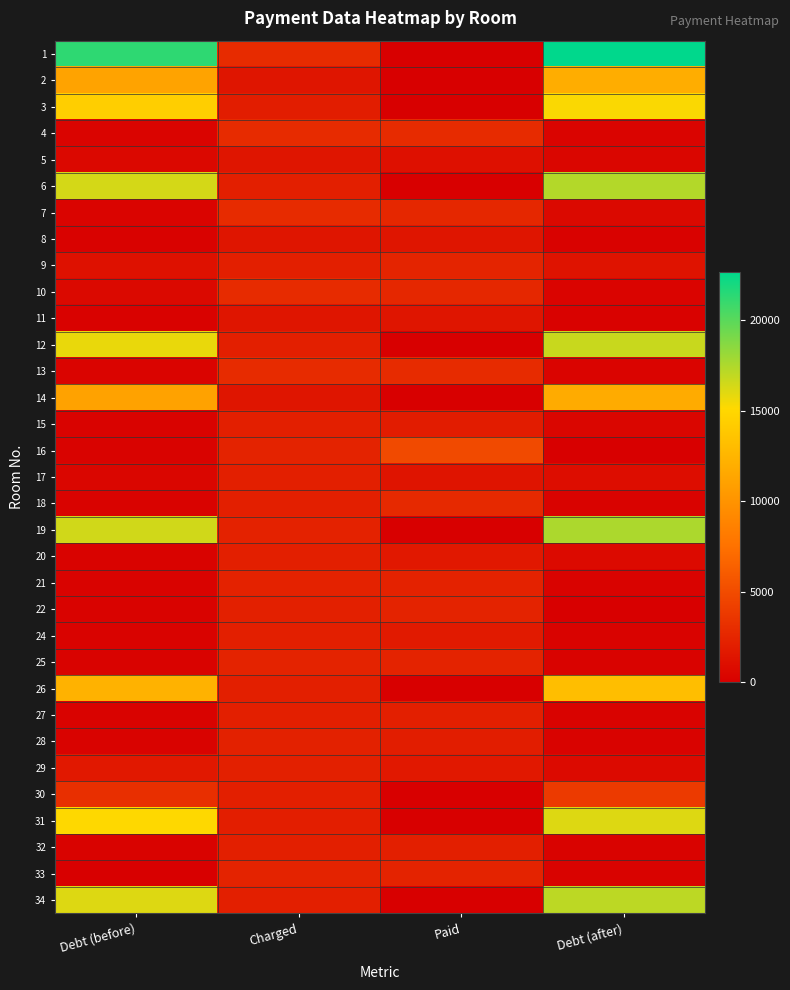

Reading left to right, list all the values displayed in this chart.

1: Debt (before)=21296.5	Charged=2909.7	Paid=0.0	Debt (after)=22692.1
2: Debt (before)=11198.8	Charged=1450.1	Paid=0.0	Debt (after)=11894.3
3: Debt (before)=14349.1	Charged=1960.5	Paid=0.0	Debt (after)=15289.4
4: Debt (before)=322.8	Charged=2904.9	Paid=2885.0	Debt (after)=342.3
5: Debt (before)=570.0	Charged=1445.3	Paid=1124.3	Debt (after)=483.2
6: Debt (before)=16356.1	Charged=2117.9	Paid=0.0	Debt (after)=17371.9
7: Debt (before)=322.8	Charged=2904.9	Paid=2581.8	Debt (after)=647.1
8: Debt (before)=159.5	Charged=1435.8	Paid=1435.4	Debt (after)=159.2
9: Debt (before)=1168.0	Charged=2122.7	Paid=2403.0	Debt (after)=1321.0
10: Debt (before)=638.0	Charged=2914.5	Paid=2590.1	Debt (after)=323.8
11: Debt (before)=160.2	Charged=1450.1	Paid=1450.5	Debt (after)=160.2
12: Debt (before)=15734.5	Charged=2117.9	Paid=0.0	Debt (after)=16739.4
13: Debt (before)=322.8	Charged=2904.9	Paid=2904.9	Debt (after)=322.8
14: Debt (before)=11088.3	Charged=1435.8	Paid=0.0	Debt (after)=11776.9
15: Debt (before)=235.2	Charged=2122.7	Paid=1886.9	Debt (after)=470.9
16: Debt (before)=259.7	Charged=2337.3	Paid=4934.1	Debt (after)=0.0
17: Debt (before)=473.1	Charged=2108.3	Paid=1370.1	Debt (after)=898.1
18: Debt (before)=234.7	Charged=2103.6	Paid=2761.0	Debt (after)=233.7
19: Debt (before)=16503.7	Charged=2265.8	Paid=0.0	Debt (after)=17573.1
20: Debt (before)=235.0	Charged=2117.9	Paid=1646.3	Debt (after)=706.8
21: Debt (before)=251.8	Charged=2265.8	Paid=2265.4	Debt (after)=251.8
22: Debt (before)=234.5	Charged=2127.4	Paid=2363.9	Debt (after)=0.0
24: Debt (before)=232.2	Charged=2089.3	Paid=1794.3	Debt (after)=231.0
25: Debt (before)=258.6	Charged=2337.3	Paid=2337.6	Debt (after)=259.1
26: Debt (before)=12265.6	Charged=2108.3	Paid=0.0	Debt (after)=13207.0
27: Debt (before)=232.8	Charged=2103.6	Paid=2103.5	Debt (after)=233.7
28: Debt (before)=246.4	Charged=2218.1	Paid=1953.8	Debt (after)=246.4
29: Debt (before)=1681.4	Charged=2127.4	Paid=1681.4	Debt (after)=721.3
30: Debt (before)=3117.9	Charged=2084.5	Paid=0.0	Debt (after)=3878.8
31: Debt (before)=15145.2	Charged=2079.7	Paid=0.0	Debt (after)=16126.7
32: Debt (before)=235.8	Charged=2122.7	Paid=2122.5	Debt (after)=235.8
33: Debt (before)=0.0	Charged=2356.4	Paid=2356.8	Debt (after)=261.3
34: Debt (before)=16098.3	Charged=2084.5	Paid=0.0	Debt (after)=17098.0